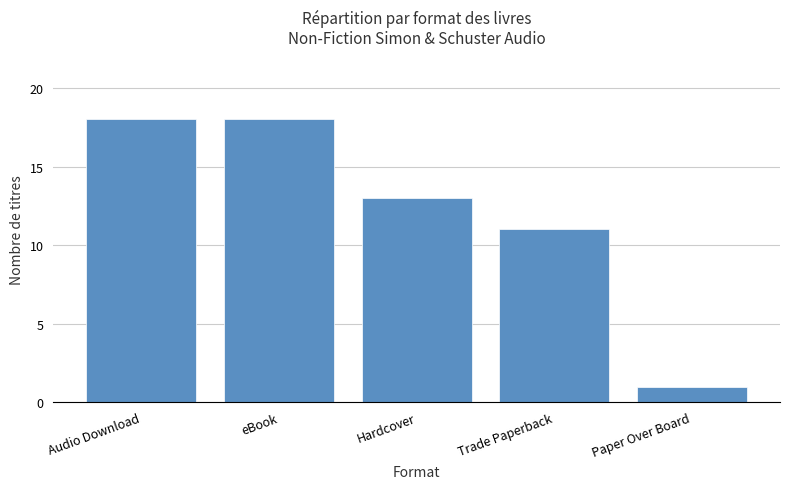

Reading left to right, what are all the values shown in this chart?

18	18	13	11	1